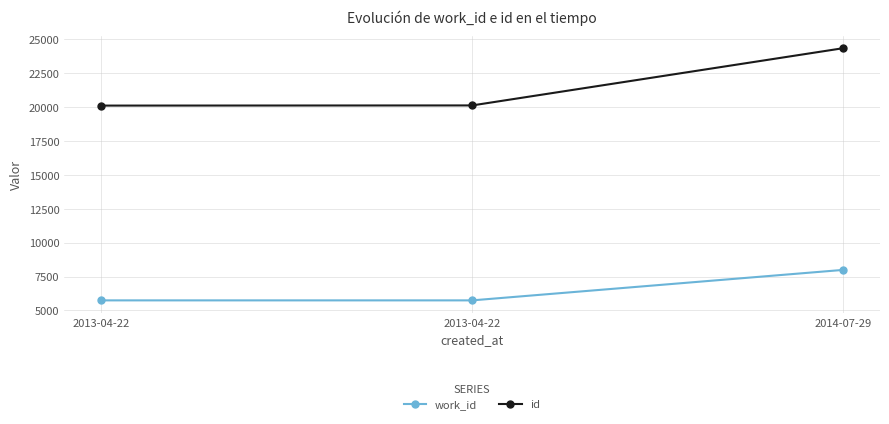

Which series has the widest spread of values?

id